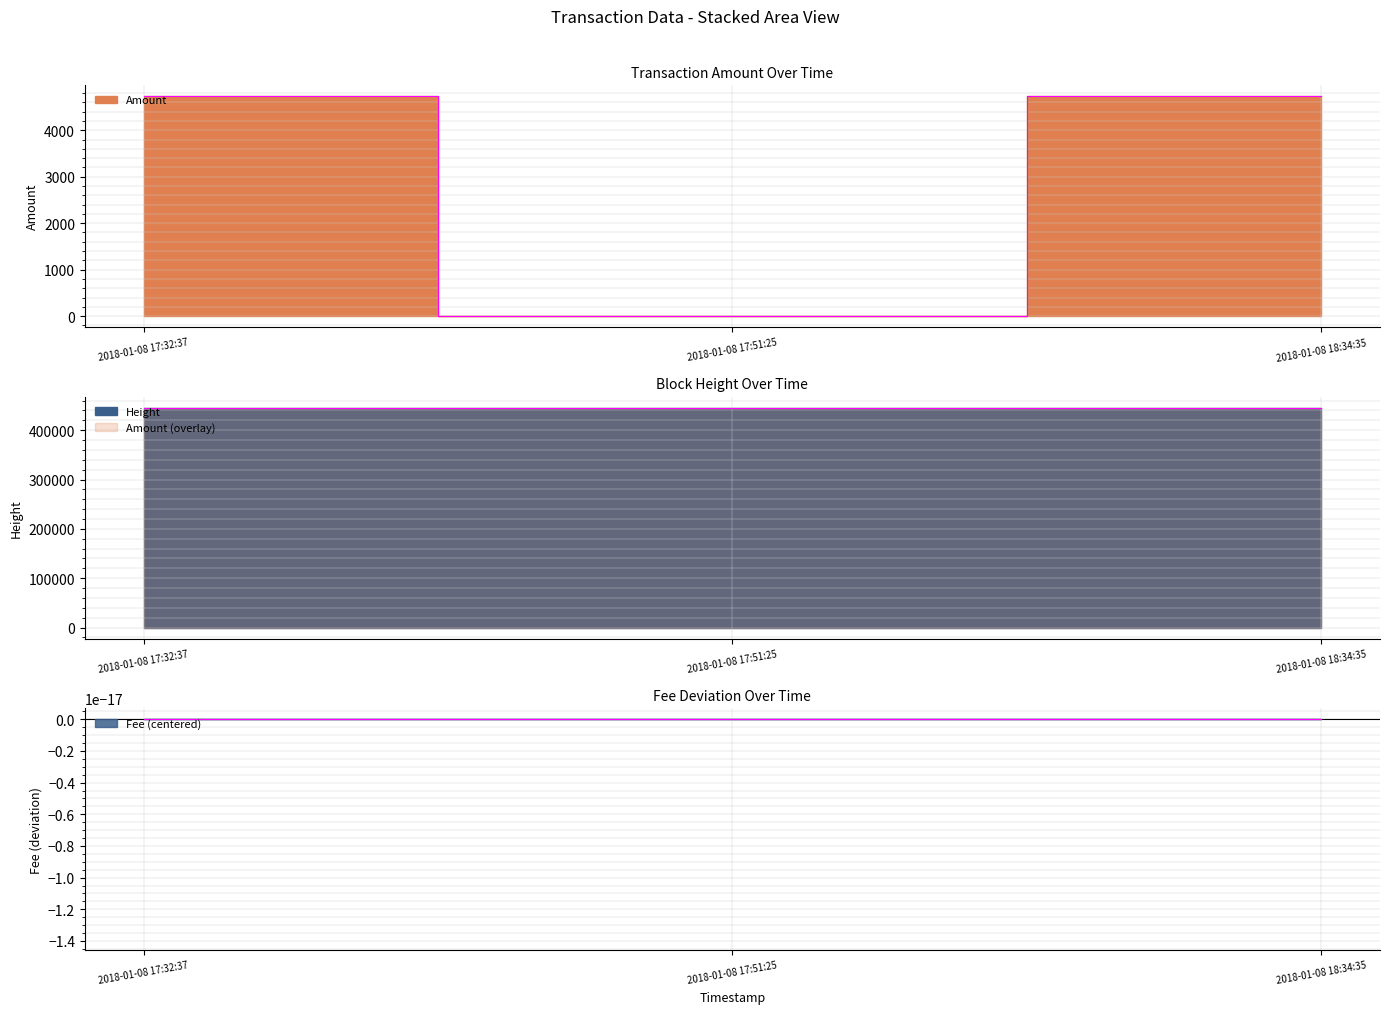

At which category is the sum across all series the highest?

2018-01-08 18:34:35